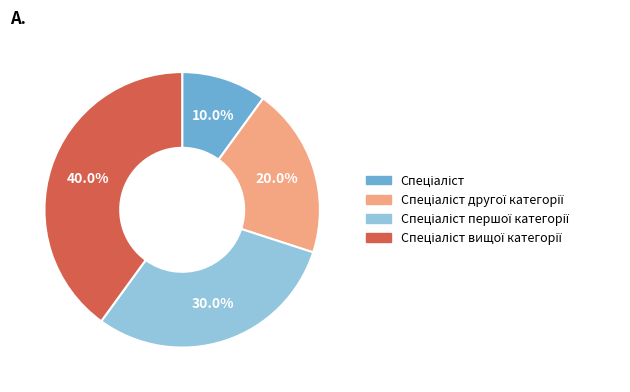

Is there a majority slice in this chart?

No